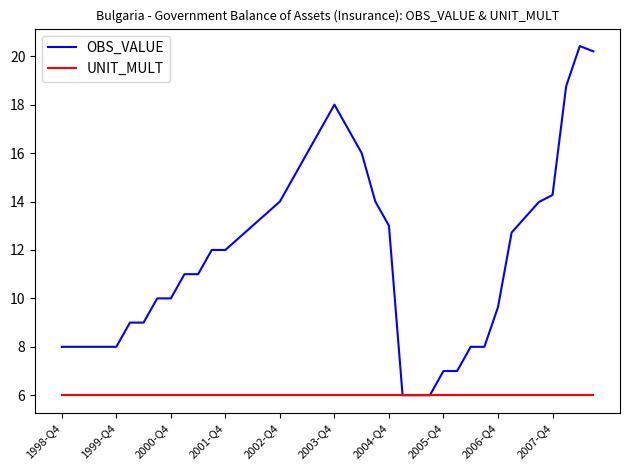

Which series has the widest spread of values?

OBS_VALUE